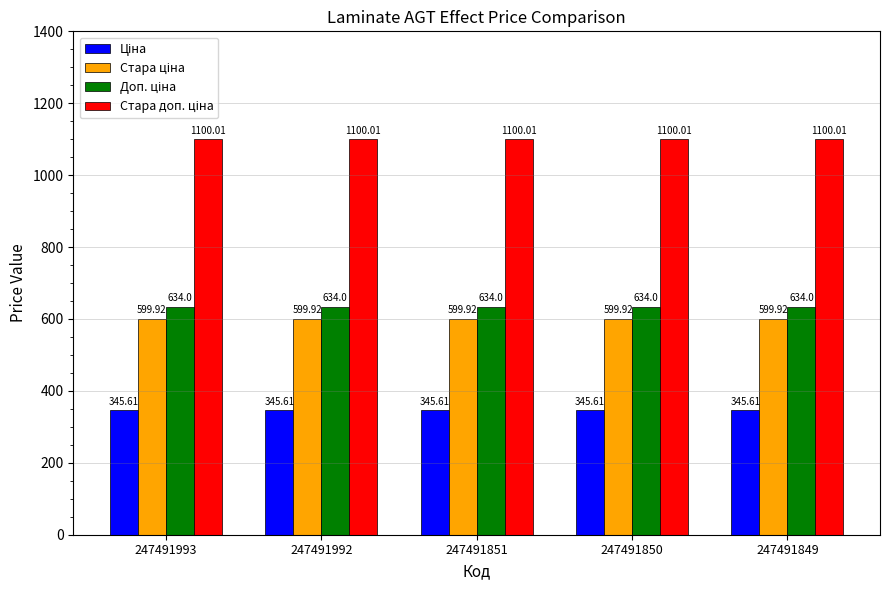

What is the difference between the highest and lowest values at 247491992?

754.4